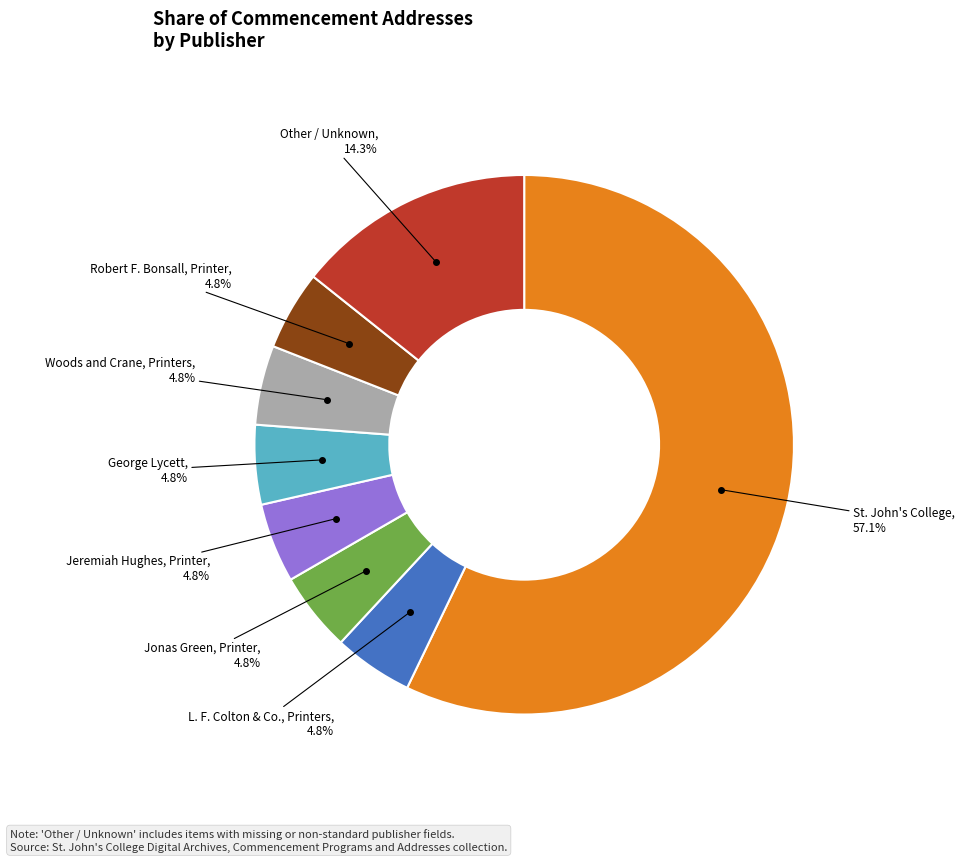

What is the largest slice in the pie chart?

St. John's College